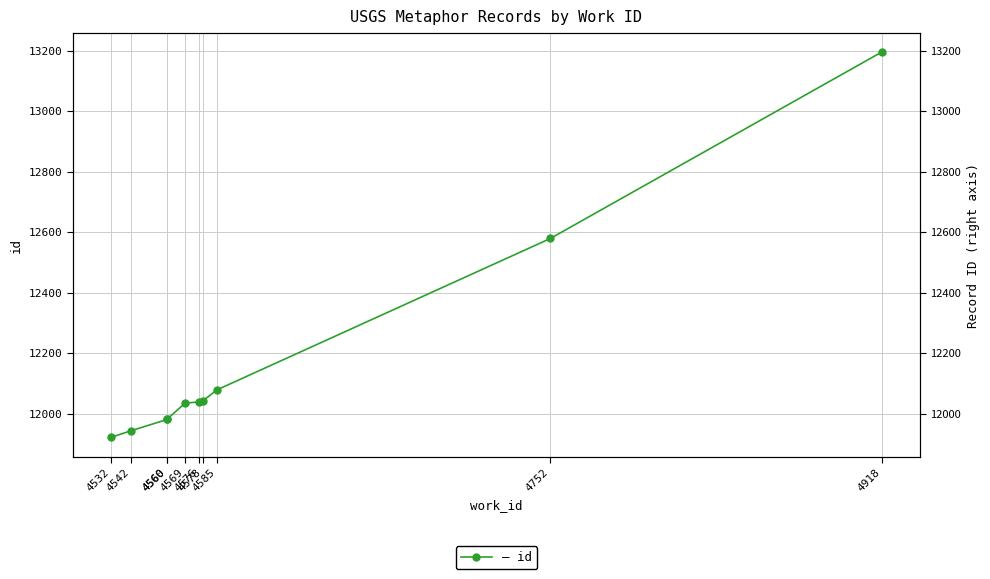

The chart shows a value of 13195 at 4918. True or false?

True